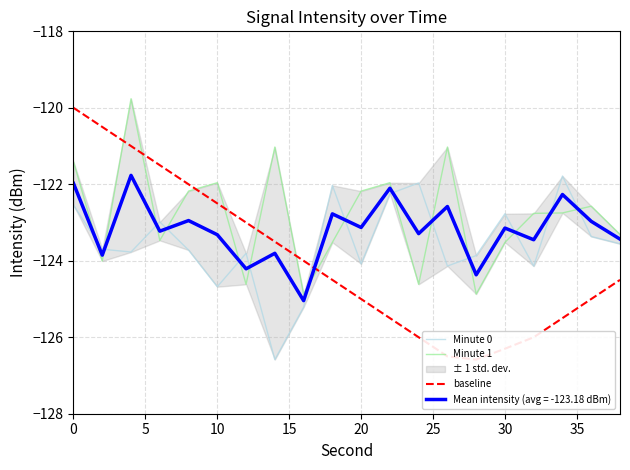

What is the highest value of the Mean intensity (avg = -123.18 dBm) series?

-121.8